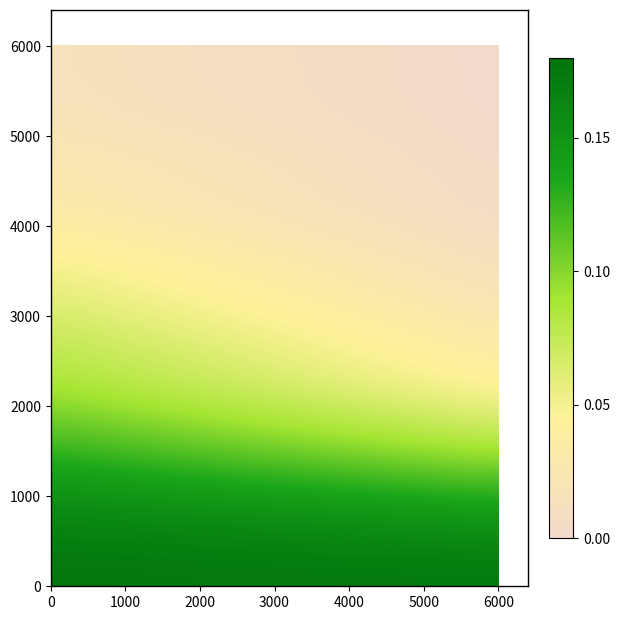

At how many categories does at least one series exceed 0?

33